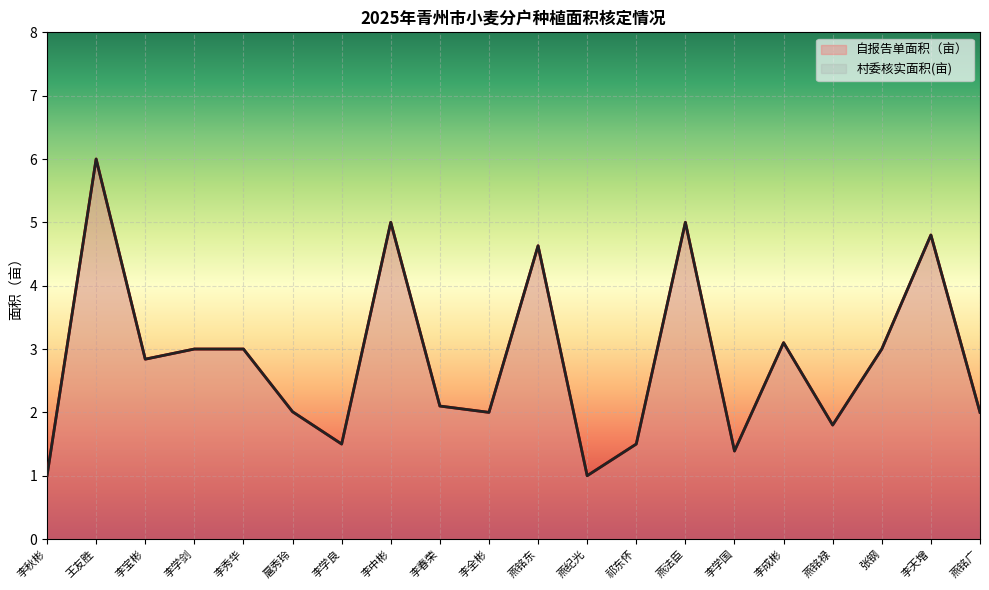

What is the average value of the 村委核实面积(亩) series?

2.8